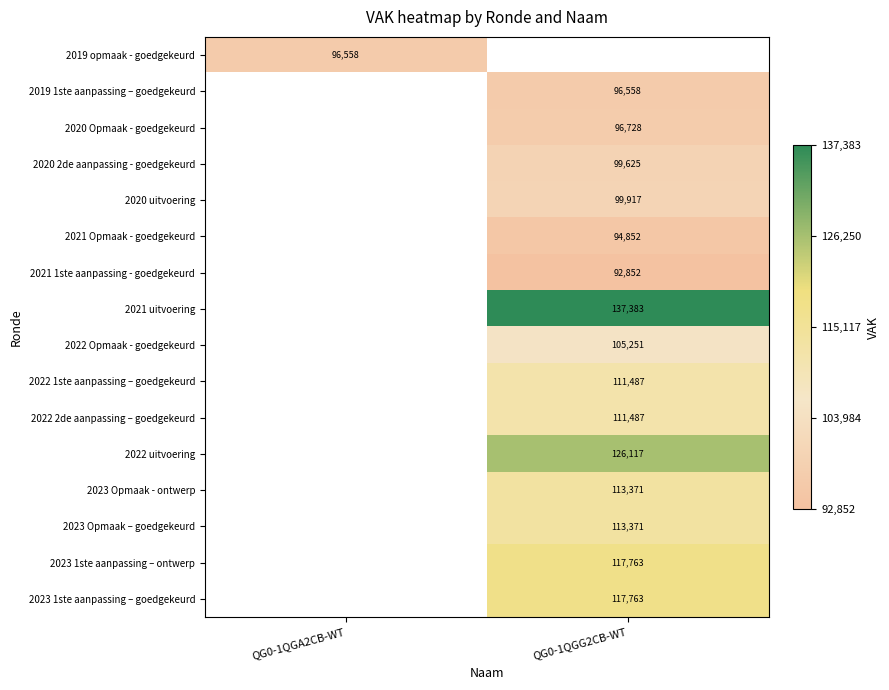

Is it true that 2023 Opmaak - ontwerp equals 113371 at QG0-1QGG2CB-WT?

True